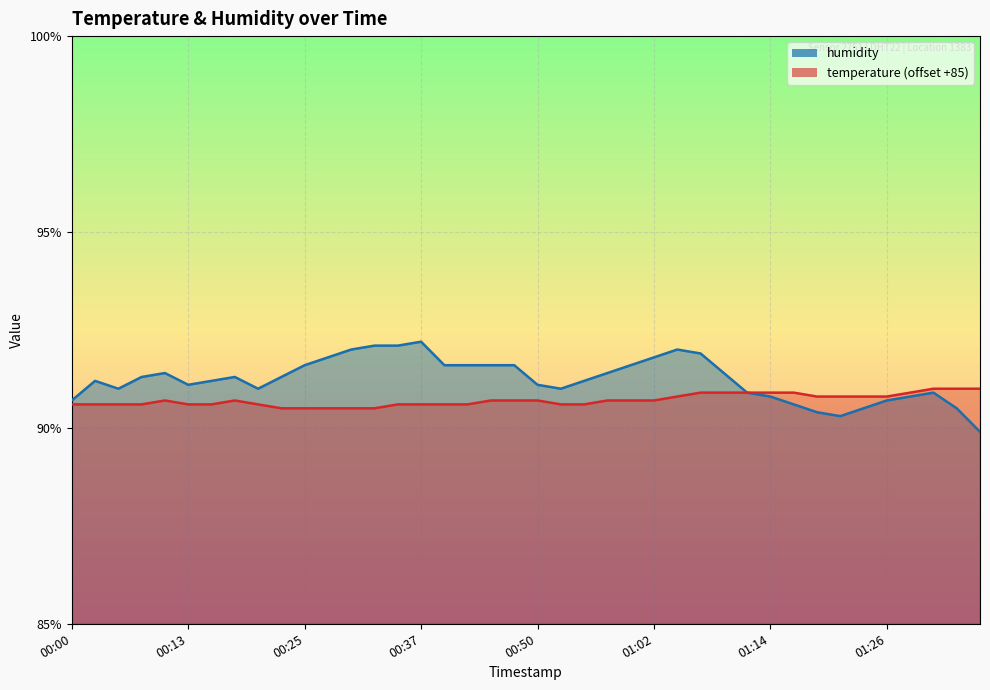

Which has a higher value, 00:20 or 01:34?

01:34